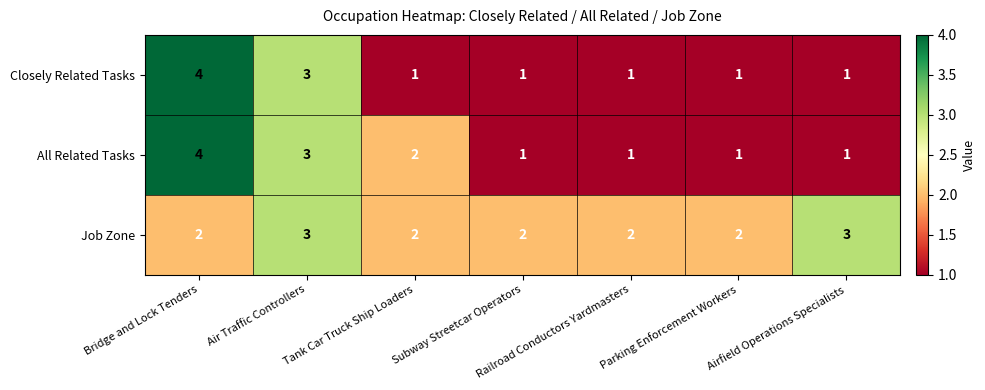

List the series in order of their overall mean, lowest first.

Closely Related Tasks, All Related Tasks, Job Zone